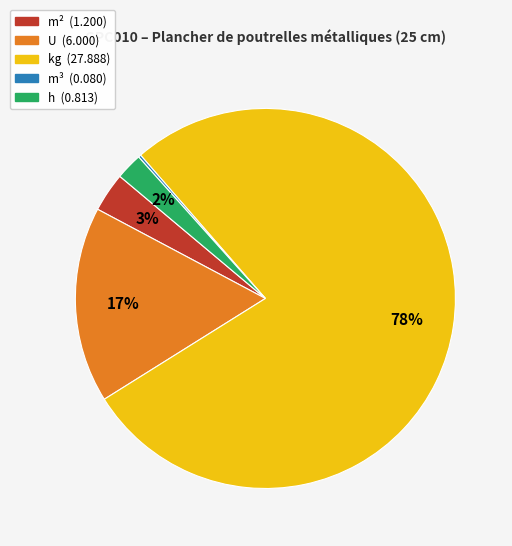

To the nearest percent, what is the average slice percentage?

20%